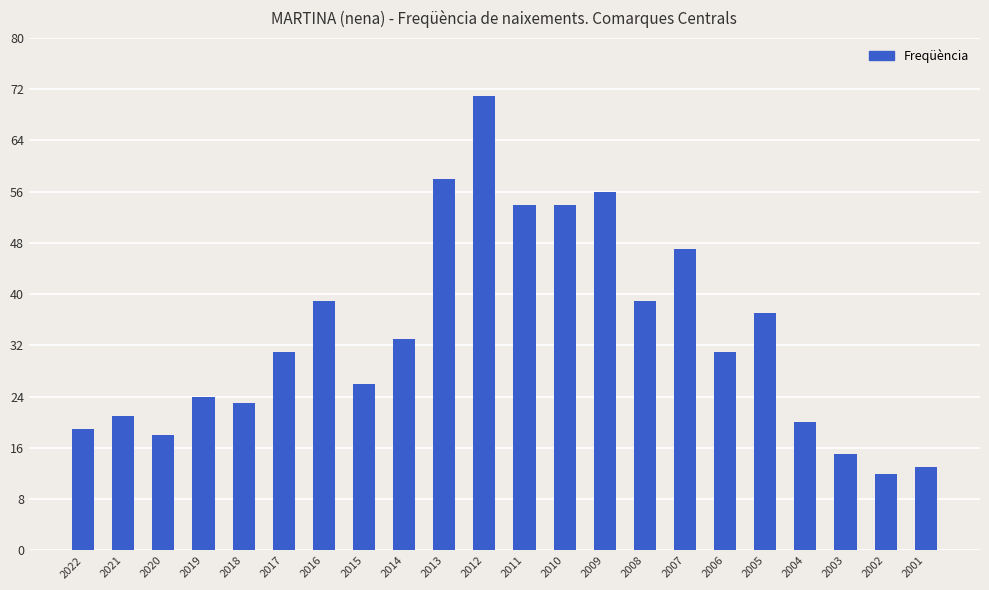

What is the change in value from 2019 to 2001?

-11